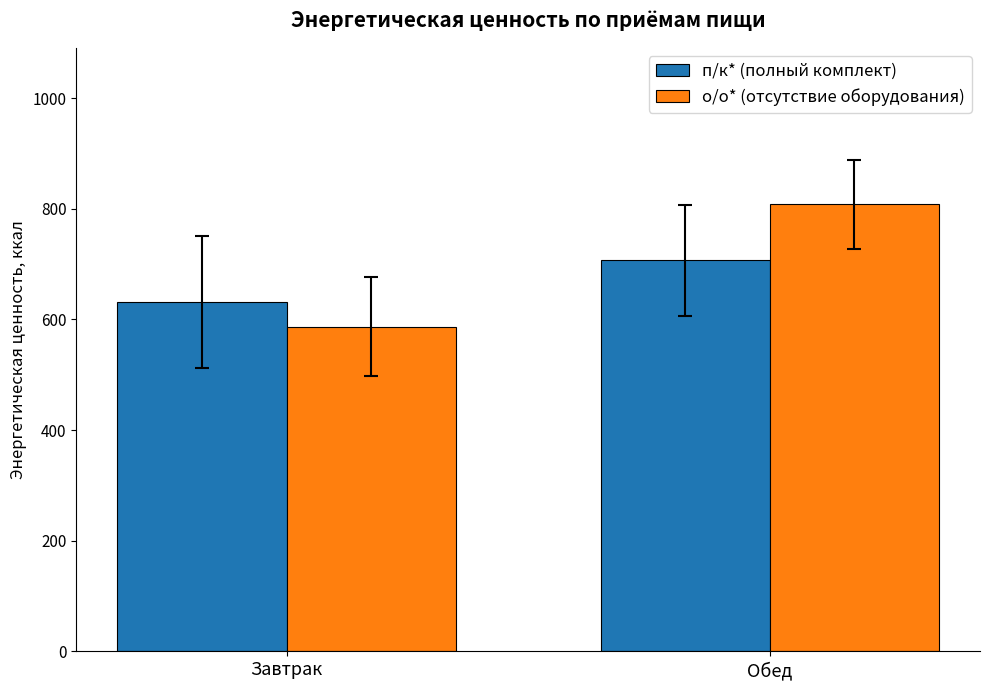

Which series has the largest range (max minus min)?

о/о* (отсутствие оборудования)